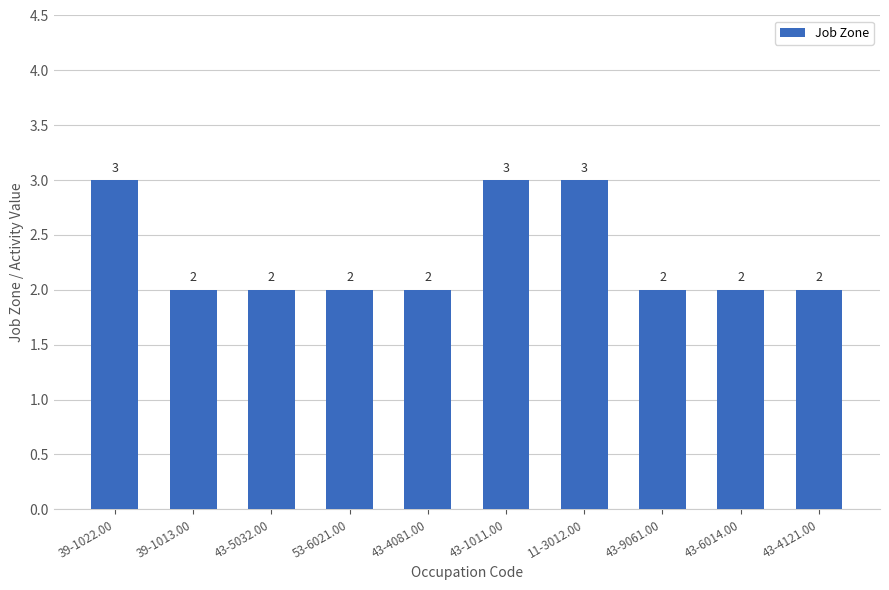

Reading left to right, list all the values displayed in this chart.

39-1022.00=3	39-1013.00=2	43-5032.00=2	53-6021.00=2	43-4081.00=2	43-1011.00=3	11-3012.00=3	43-9061.00=2	43-6014.00=2	43-4121.00=2